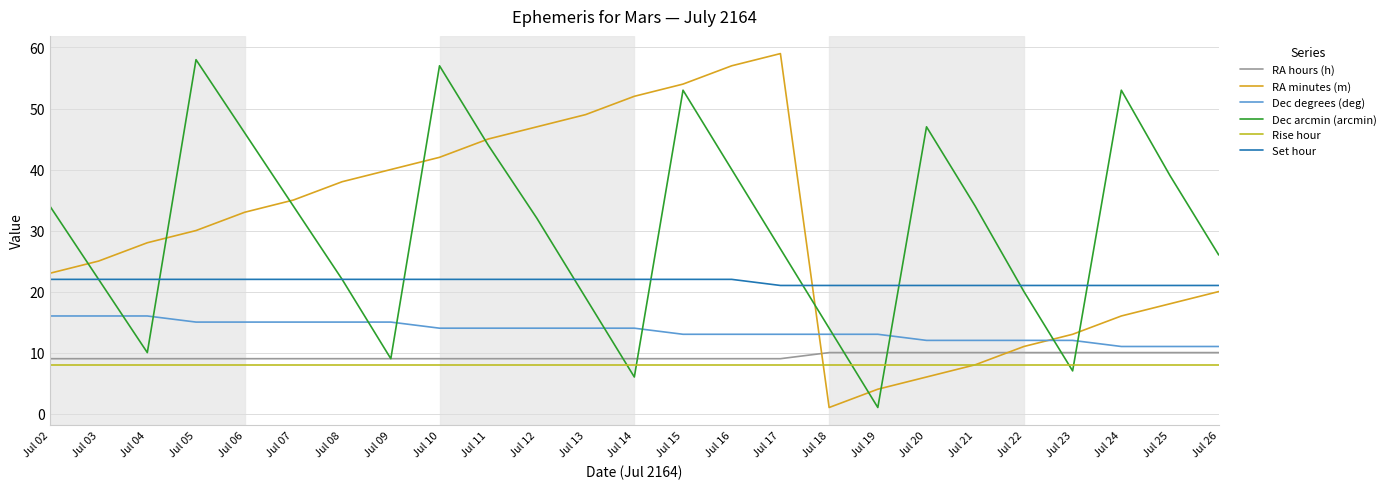

True or false: RA hours (h) has a value of 9 at Jul 04.

True